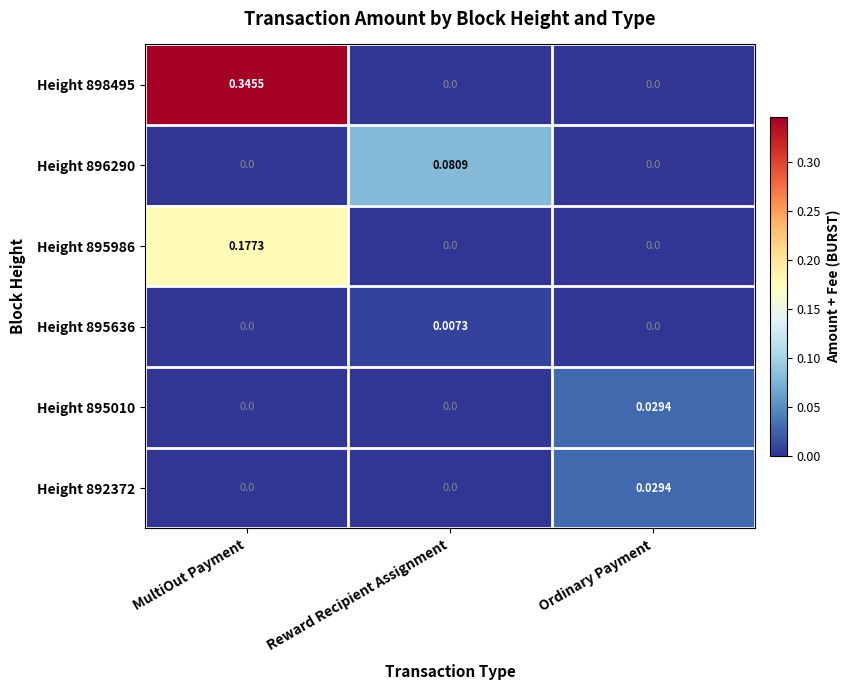

Is the value of Height 895636 at Reward Recipient Assignment greater than the value of Height 892372 at MultiOut Payment?

Yes